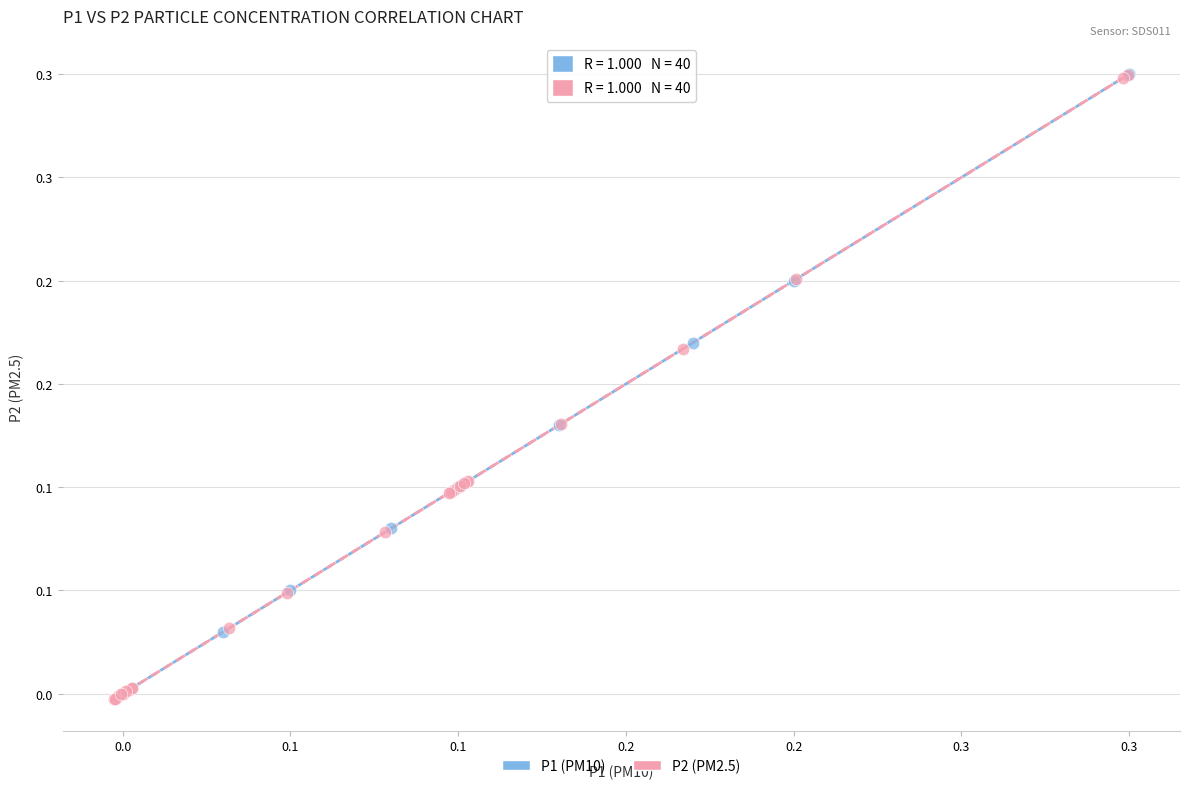

What are all the series names shown in the legend?

P1 (PM10), P2 (PM2.5)